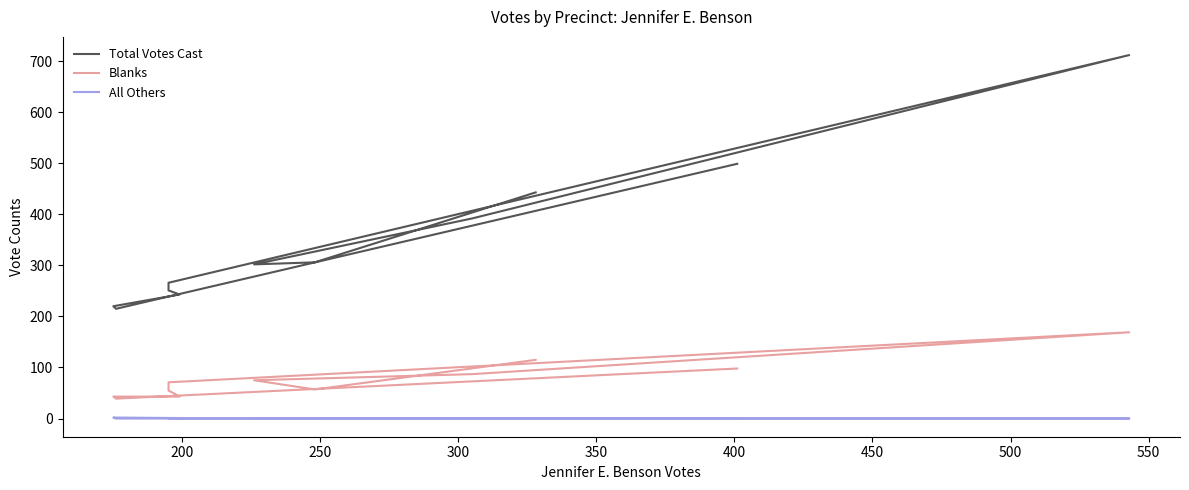

Which has a higher value, 300 or 200?

300